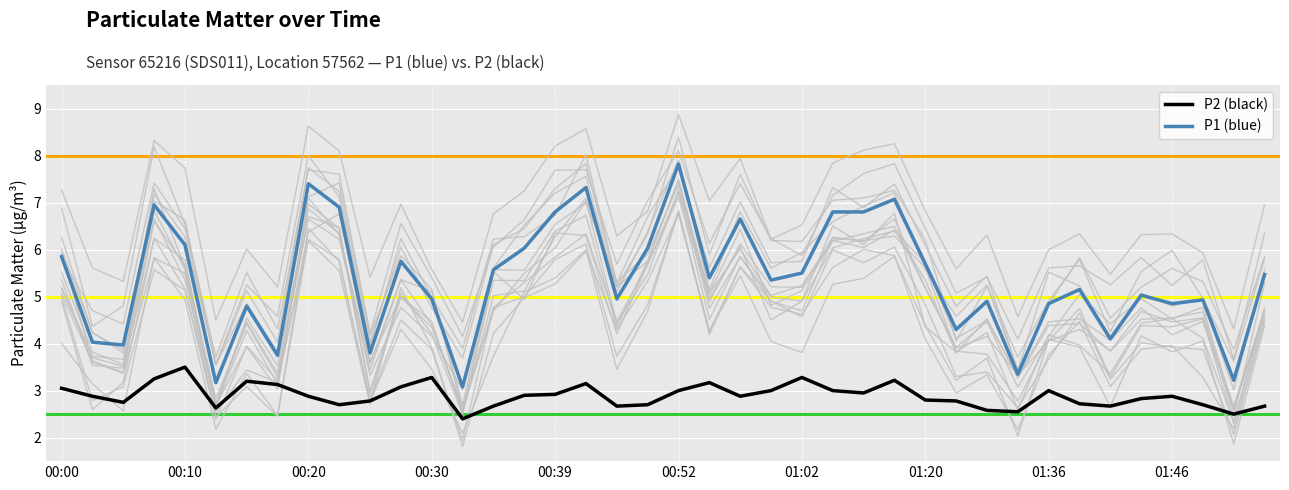

True or false: P2 (black) has a value of 3.0 at 26.

True